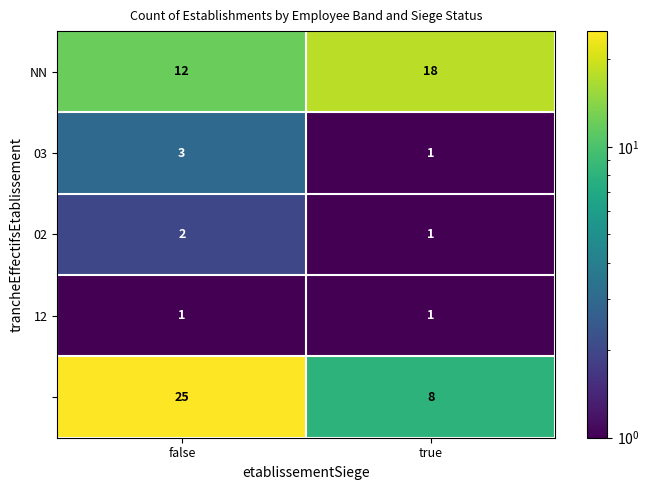

What is the total value across all series at true?

29